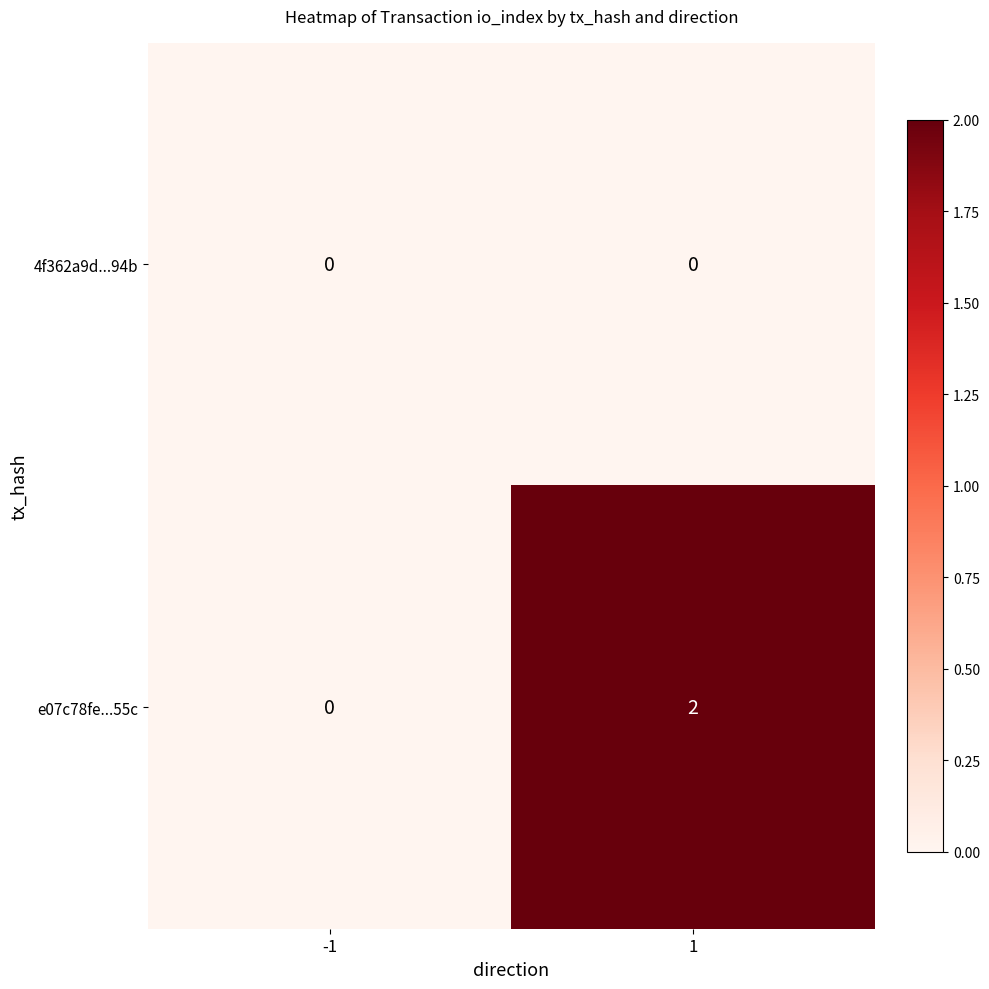

The value of e07c78fe...55c at 1 is 2. True or false?

True